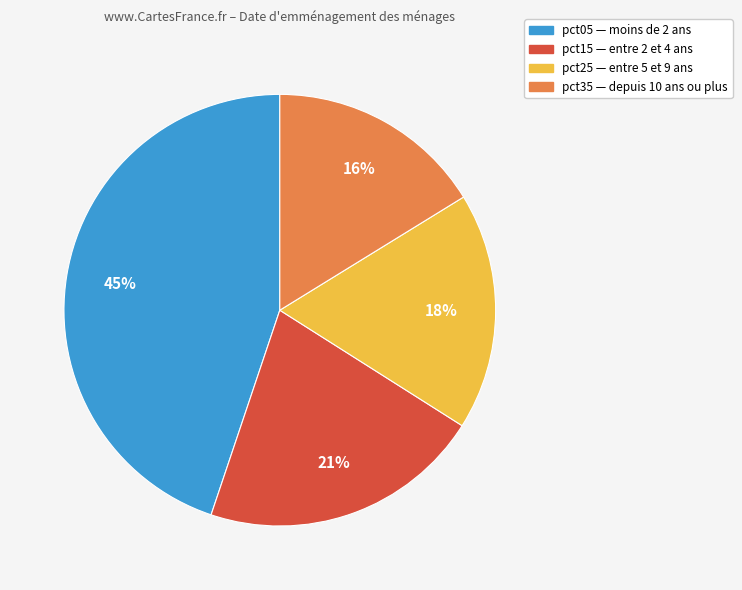

To the nearest percent, what is the difference between the largest and smallest slice percentages?

29%